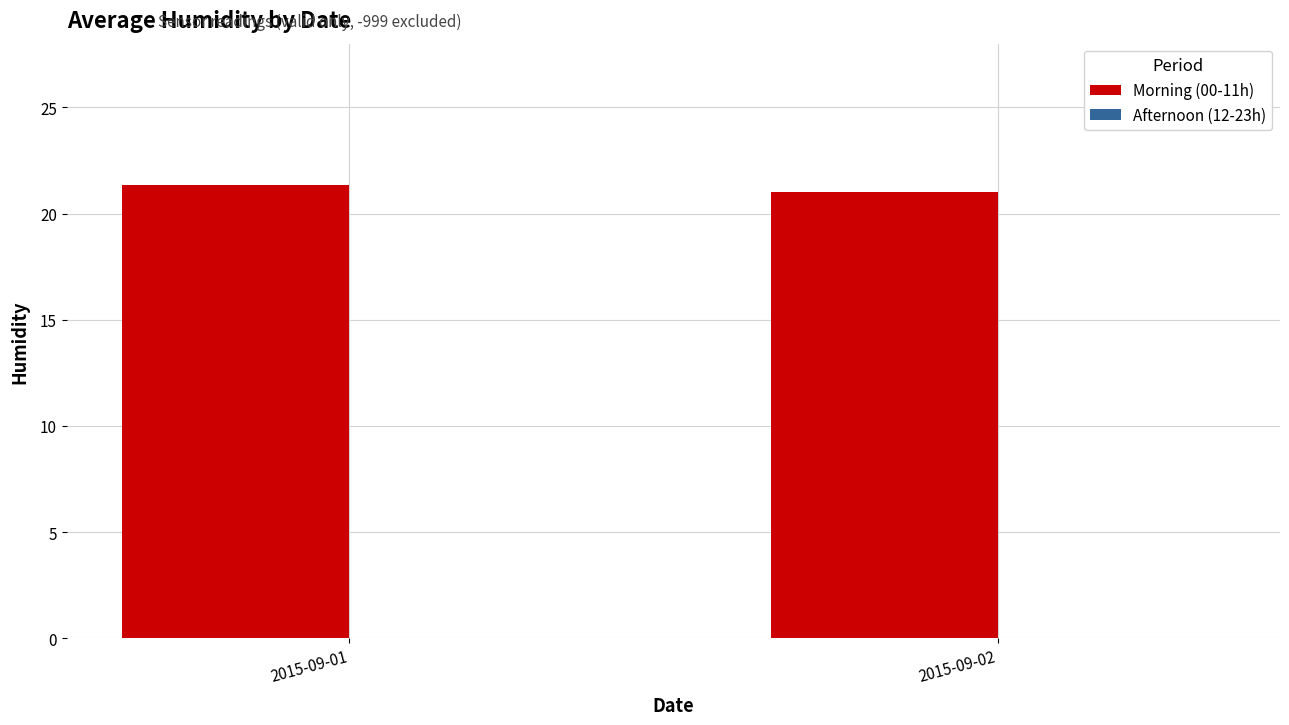

Approximately how many times larger is the value at 2015-09-02 compared to 2015-09-01?

1.0